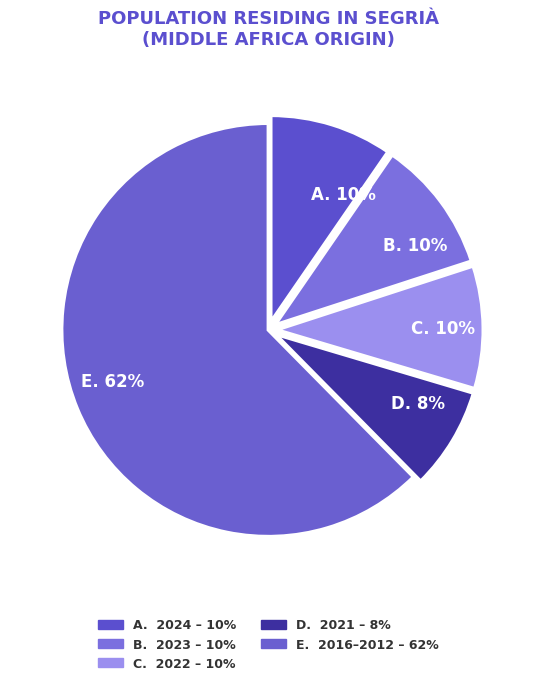

How many slices are in this pie chart?

5